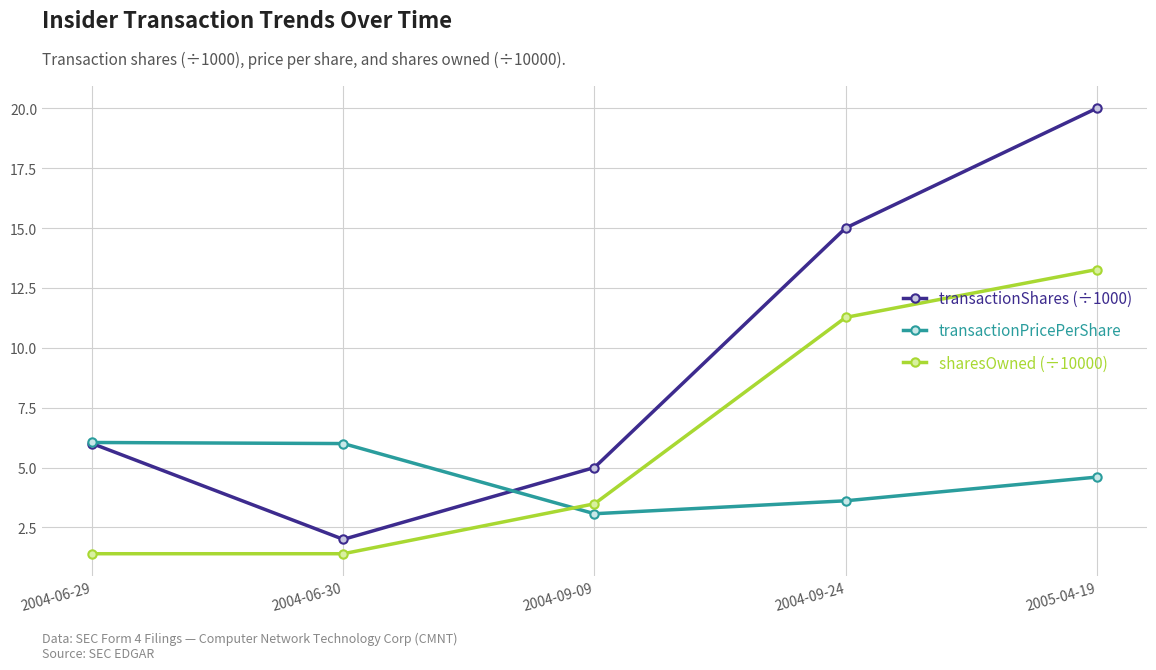

True or false: sharesOwned (÷10000) has more than 2 interior local peaks.

False